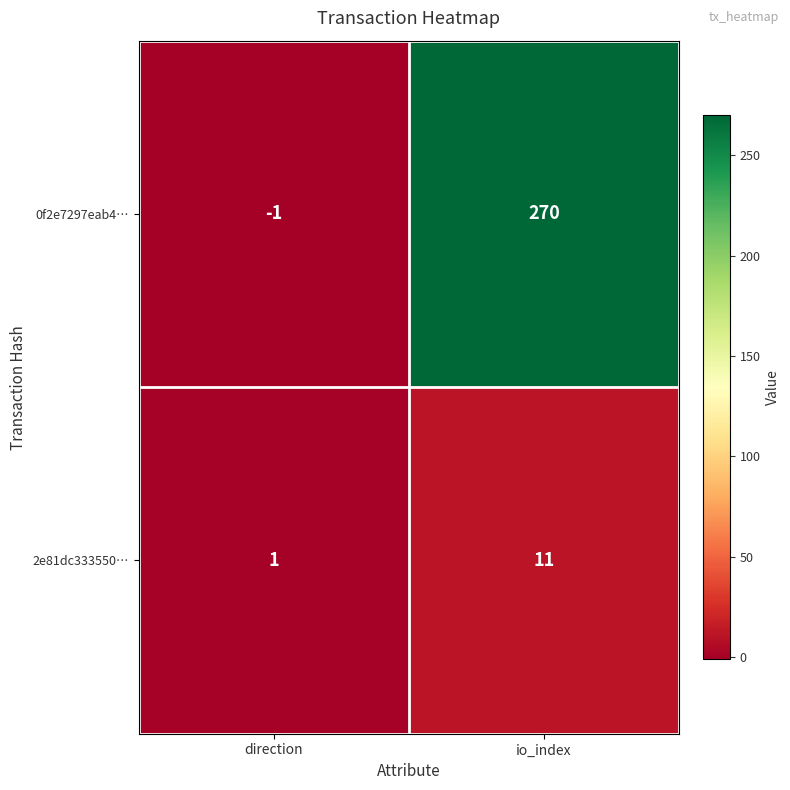

The value of 2e81dc333550… at direction is 1. True or false?

True